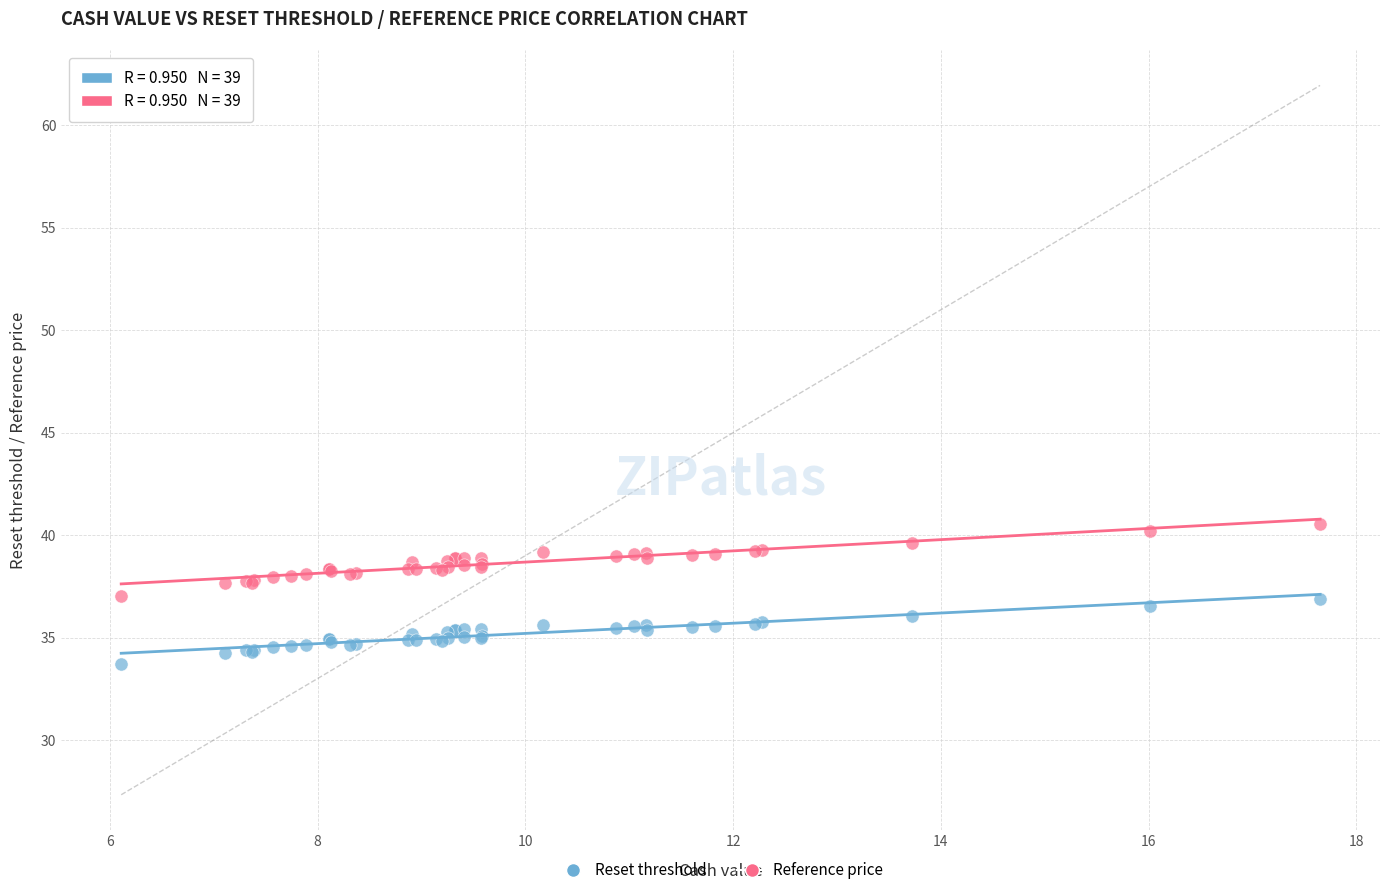

Which series reaches the maximum Y coordinate?

Reference price